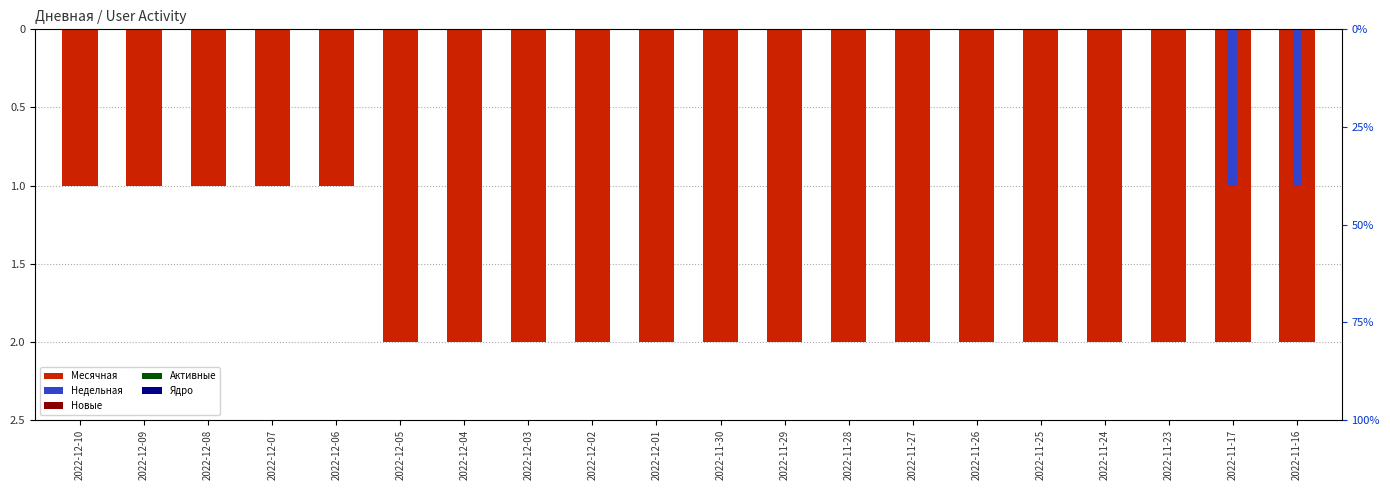

Which category has the lowest value across all series?

2022-12-05